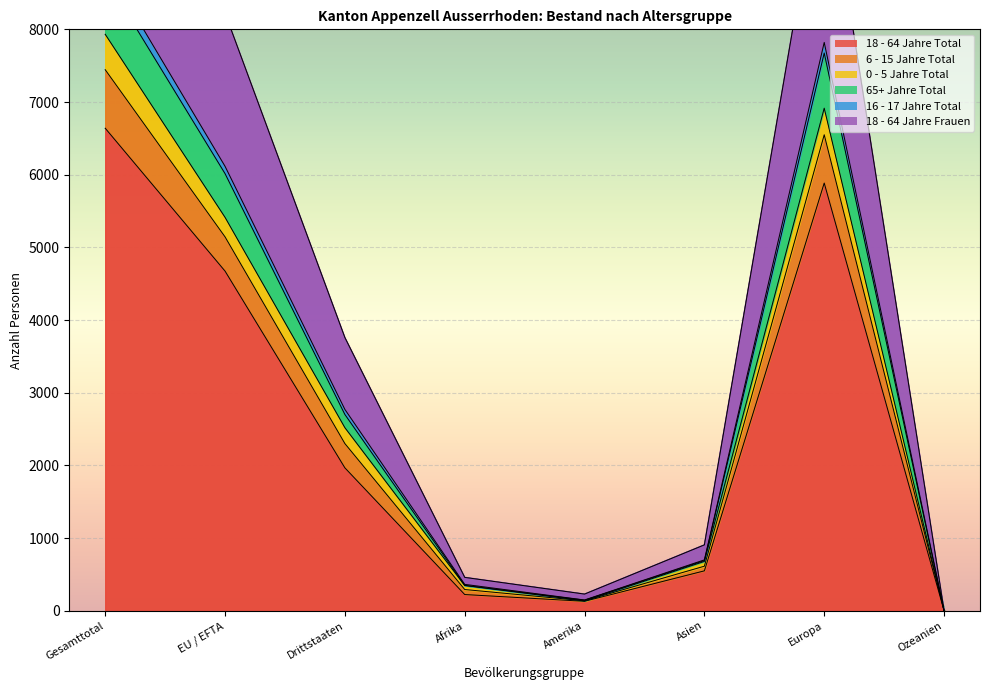

At which label does 16 - 17 Jahre Total reach its peak?

Gesamttotal